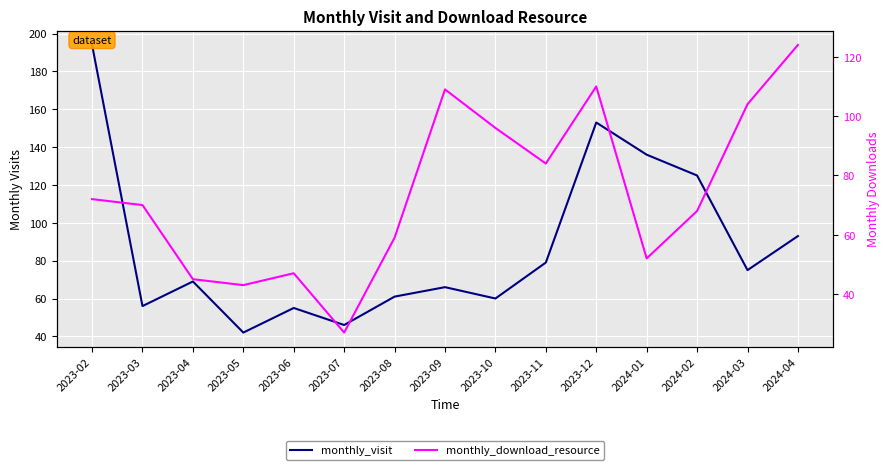

Reading left to right, extract all data points from this chart.

monthly_visit: 194	56	69	42	55	46	61	66	60	79	153	136	125	75	93
monthly_download_resource: 72	70	45	43	47	27	59	109	96	84	110	52	68	104	124